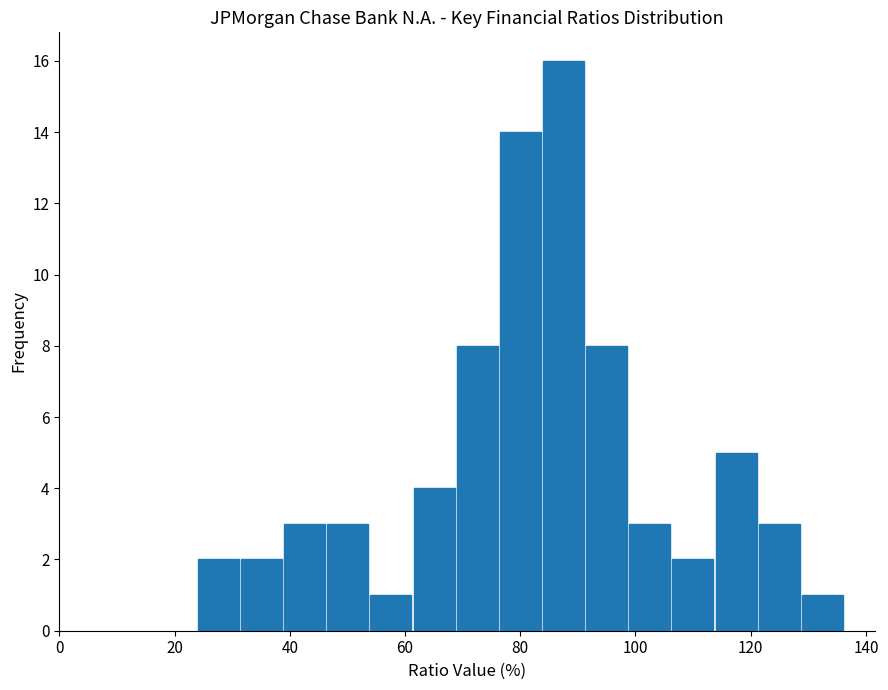

Read against the x-axis, roughly where is the centre of the tallest bar?

88